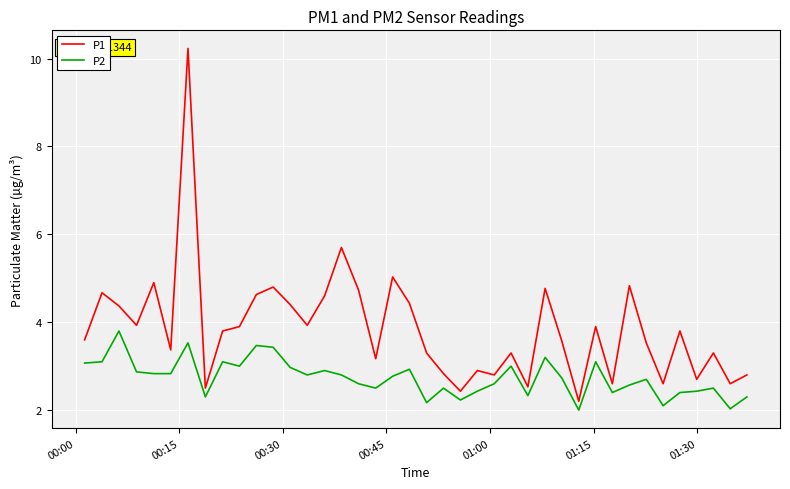

True or false: P2 and P1 intersect in this chart.

False